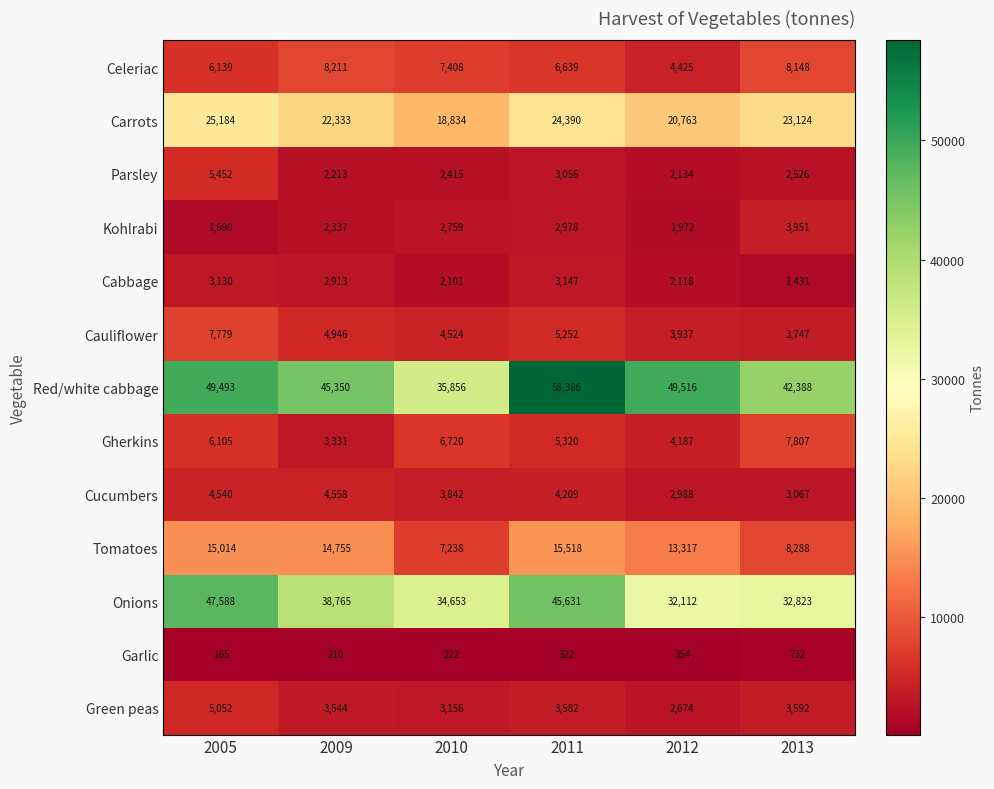

What is the total value across all series at 2011?

178430